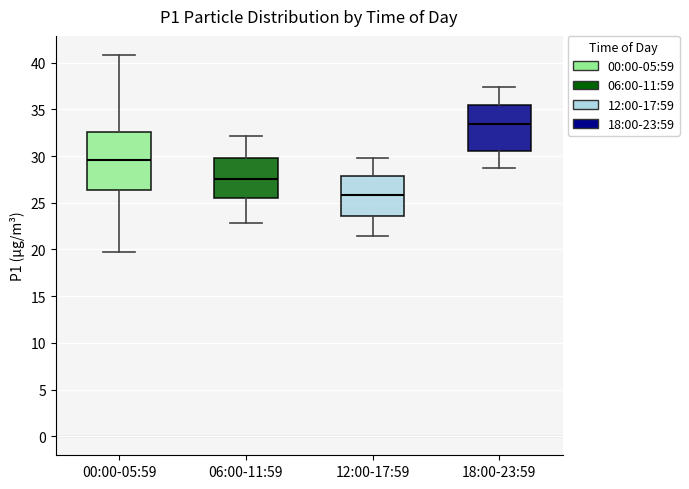

Reading left to right, read every box against the y-axis: the position of its median line, the range the box covers, and the ends of its whiskers. The values are not printed on the chart, so give them approximately, as read against the axis.

00:00-05:59: median 29.5, box 26.5 to 32.5, whiskers 20.0 to 41.0
06:00-11:59: median 27.5, box 25.5 to 30.0, whiskers 23.0 to 32.0
12:00-17:59: median 26.0, box 23.5 to 28.0, whiskers 21.5 to 30.0
18:00-23:59: median 33.5, box 30.5 to 35.5, whiskers 28.5 to 37.5